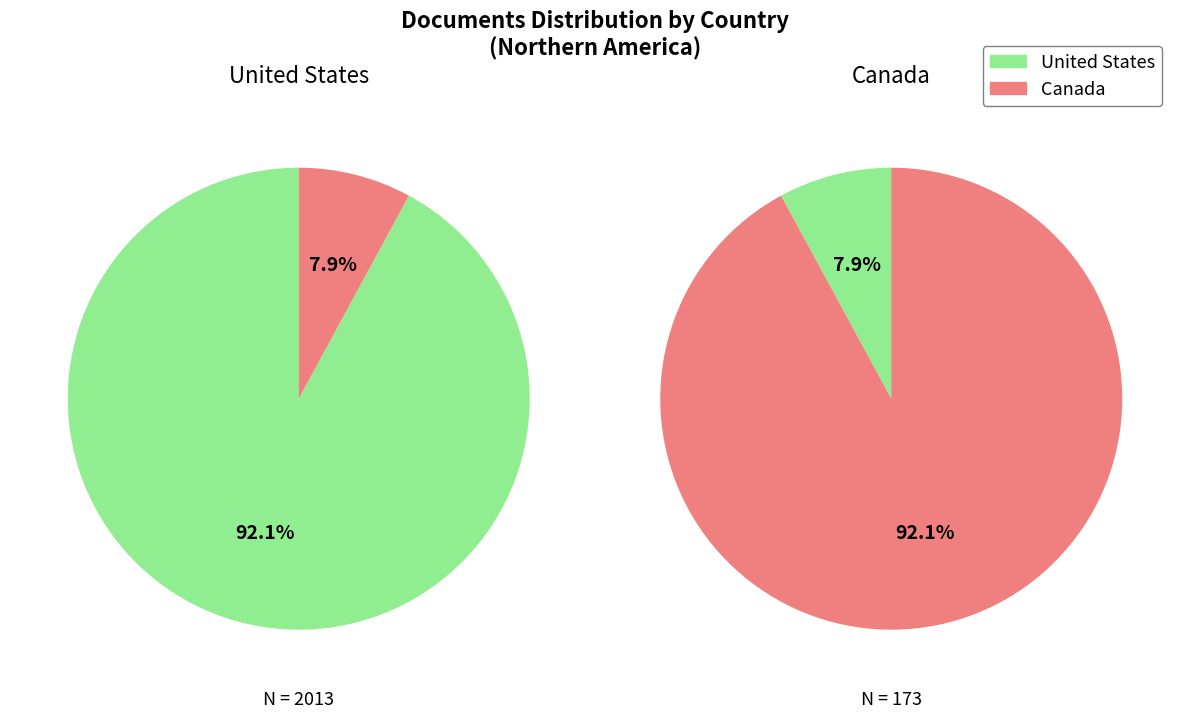

How many slices are in this pie chart?

2